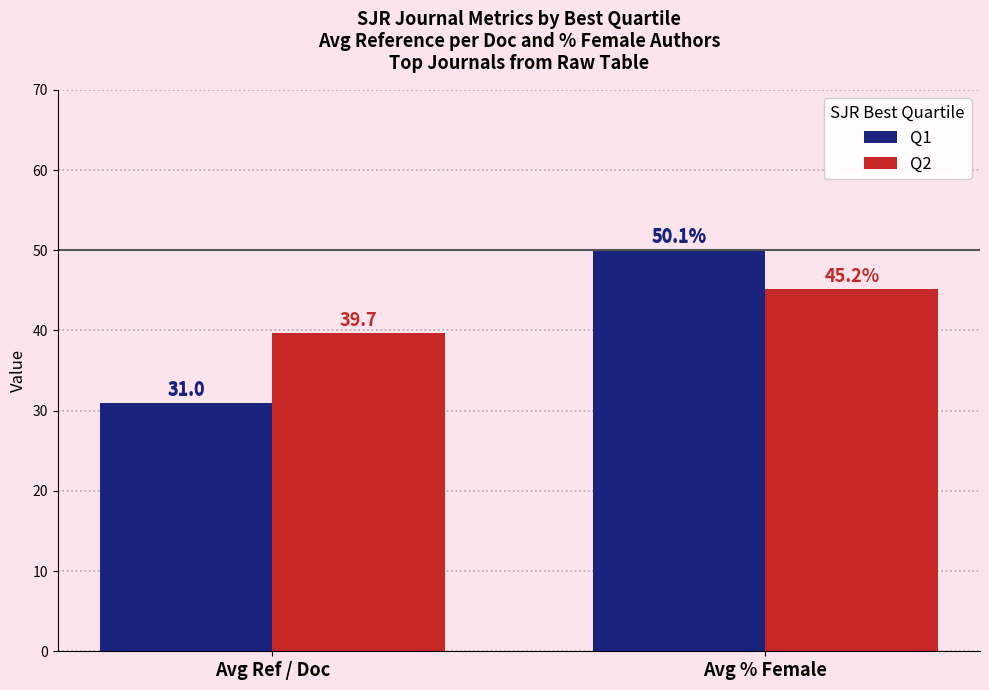

How many data points in Q1 are above 50?

1